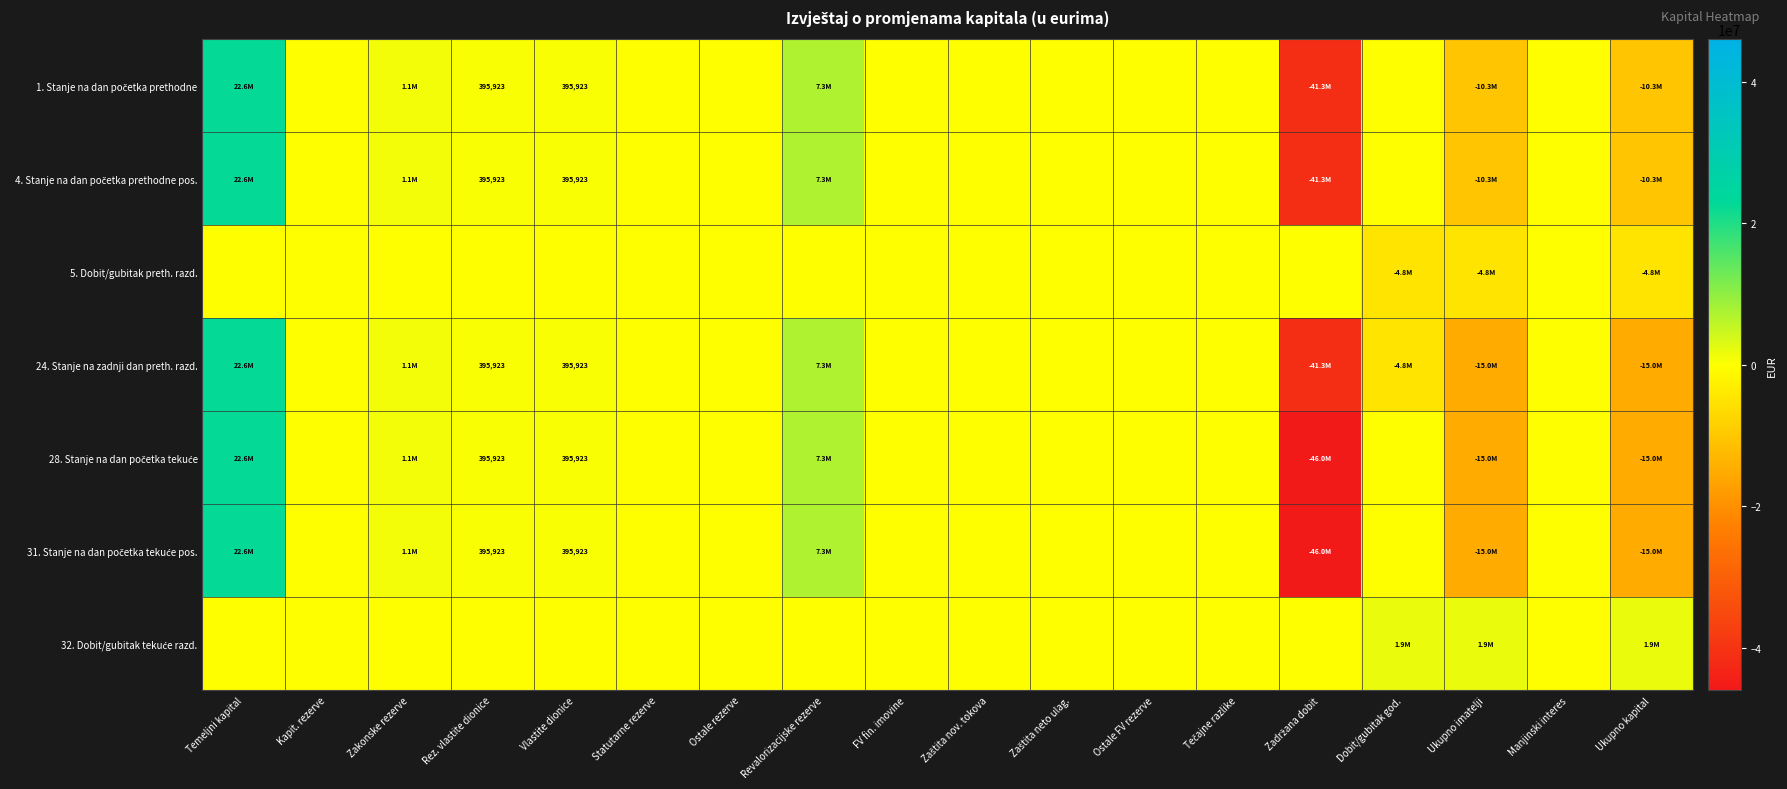

What is the highest value of the 1. Stanje na dan početka prethodne series?

22631097